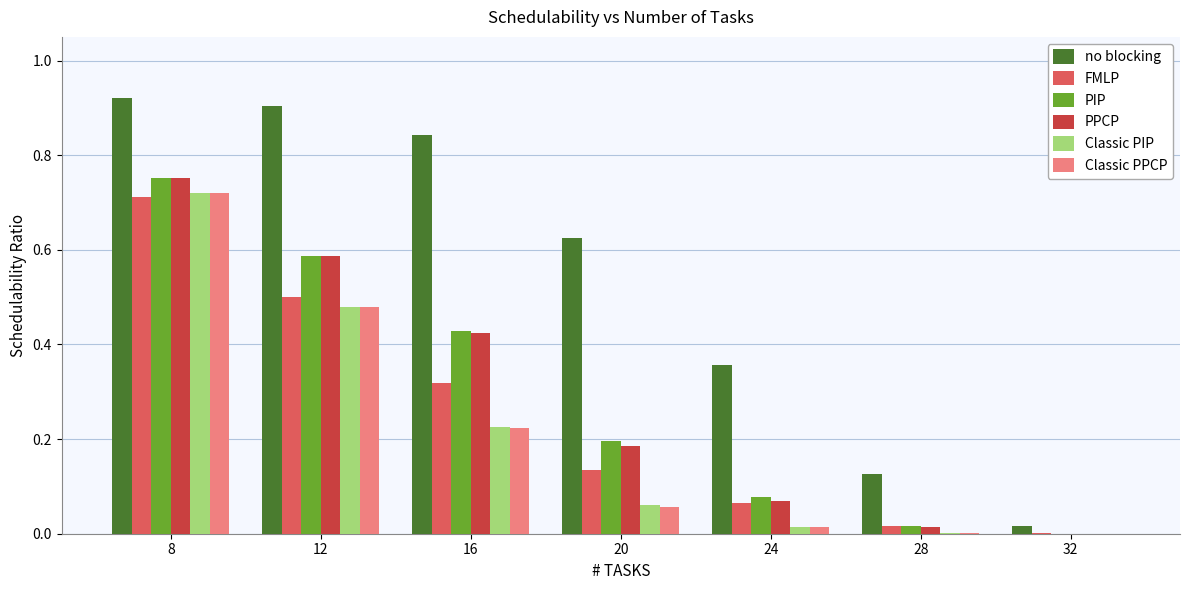

Which series has the largest total across all categories?

no blocking